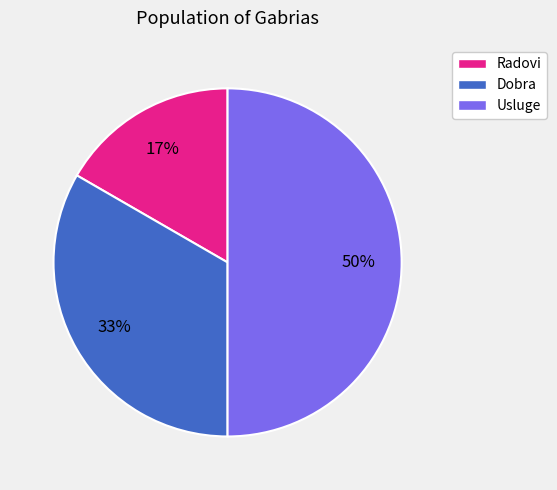

True or false: Dobra accounts for 33% of the total.

True